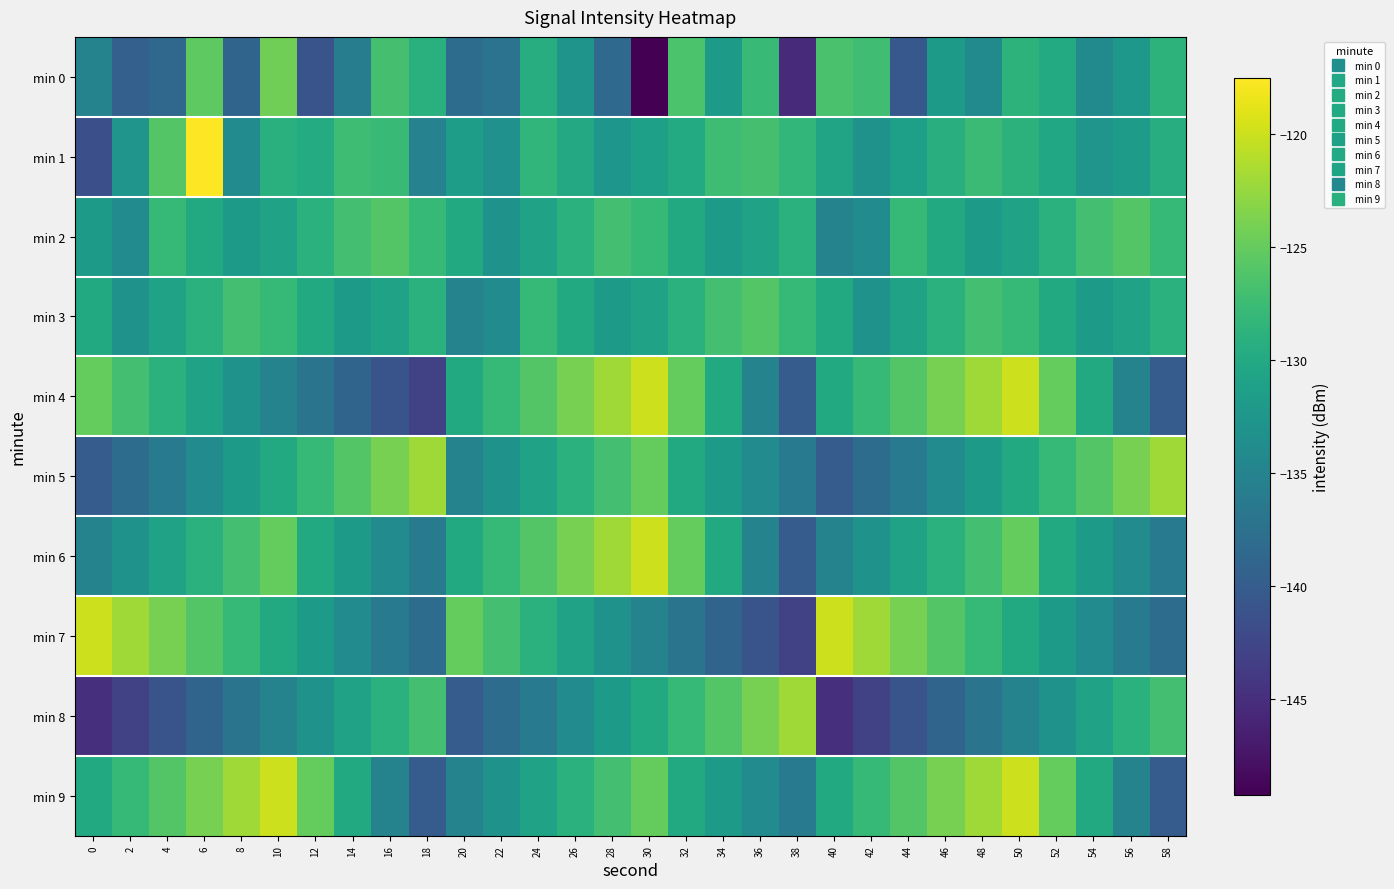

Reading left to right, transcribe all the data shown in this chart.

min 0: 0=-135.0	2=-139.5	4=-138.5	6=-125.4	8=-139.0	10=-124.4	12=-141.1	14=-136.0	16=-126.9	18=-129.1	20=-138.0	22=-137.2	24=-129.5	26=-132.9	28=-138.5	30=-149.2	32=-126.5	34=-131.9	36=-127.8	38=-145.5	40=-126.6	42=-127.3	44=-140.6	46=-131.9	48=-134.1	50=-128.7	52=-129.8	54=-134.1	56=-132.3	58=-128.8
min 1: 0=-141.5	2=-132.7	4=-126.0	6=-117.5	8=-133.9	10=-129.1	12=-129.7	14=-127.4	16=-127.9	18=-135.1	20=-131.5	22=-133.2	24=-128.4	26=-130.1	28=-132.6	30=-131.3	32=-129.8	34=-127.4	36=-126.9	38=-128.3	40=-130.7	42=-133.1	44=-131.4	46=-129.2	48=-127.6	50=-128.9	52=-130.3	54=-132.7	56=-131.8	58=-129.5
min 2: 0=-132.0	2=-134.0	4=-128.0	6=-130.0	8=-132.0	10=-131.0	12=-129.0	14=-127.0	16=-126.0	18=-128.0	20=-130.0	22=-133.0	24=-131.0	26=-129.0	28=-127.0	30=-128.0	32=-130.0	34=-132.0	36=-131.0	38=-129.0	40=-135.0	42=-134.0	44=-128.0	46=-130.0	48=-132.0	50=-131.0	52=-129.0	54=-127.0	56=-126.0	58=-128.0
min 3: 0=-130.0	2=-133.0	4=-131.0	6=-129.0	8=-127.0	10=-128.0	12=-130.0	14=-132.0	16=-131.0	18=-129.0	20=-135.0	22=-134.0	24=-128.0	26=-130.0	28=-132.0	30=-131.0	32=-129.0	34=-127.0	36=-126.0	38=-128.0	40=-130.0	42=-133.0	44=-131.0	46=-129.0	48=-127.0	50=-128.0	52=-130.0	54=-132.0	56=-131.0	58=-129.0
min 4: 0=-125.0	2=-127.0	4=-129.0	6=-131.0	8=-133.0	10=-135.0	12=-137.0	14=-139.0	16=-141.0	18=-143.0	20=-130.0	22=-128.0	24=-126.0	26=-124.0	28=-122.0	30=-120.0	32=-125.0	34=-130.0	36=-135.0	38=-140.0	40=-130.0	42=-128.0	44=-126.0	46=-124.0	48=-122.0	50=-120.0	52=-125.0	54=-130.0	56=-135.0	58=-140.0
min 5: 0=-140.0	2=-138.0	4=-136.0	6=-134.0	8=-132.0	10=-130.0	12=-128.0	14=-126.0	16=-124.0	18=-122.0	20=-135.0	22=-133.0	24=-131.0	26=-129.0	28=-127.0	30=-125.0	32=-130.0	34=-132.0	36=-134.0	38=-136.0	40=-140.0	42=-138.0	44=-136.0	46=-134.0	48=-132.0	50=-130.0	52=-128.0	54=-126.0	56=-124.0	58=-122.0
min 6: 0=-135.0	2=-133.0	4=-131.0	6=-129.0	8=-127.0	10=-125.0	12=-130.0	14=-132.0	16=-134.0	18=-136.0	20=-130.0	22=-128.0	24=-126.0	26=-124.0	28=-122.0	30=-120.0	32=-125.0	34=-130.0	36=-135.0	38=-140.0	40=-135.0	42=-133.0	44=-131.0	46=-129.0	48=-127.0	50=-125.0	52=-130.0	54=-132.0	56=-134.0	58=-136.0
min 7: 0=-120.0	2=-122.0	4=-124.0	6=-126.0	8=-128.0	10=-130.0	12=-132.0	14=-134.0	16=-136.0	18=-138.0	20=-125.0	22=-127.0	24=-129.0	26=-131.0	28=-133.0	30=-135.0	32=-137.0	34=-139.0	36=-141.0	38=-143.0	40=-120.0	42=-122.0	44=-124.0	46=-126.0	48=-128.0	50=-130.0	52=-132.0	54=-134.0	56=-136.0	58=-138.0
min 8: 0=-145.0	2=-143.0	4=-141.0	6=-139.0	8=-137.0	10=-135.0	12=-133.0	14=-131.0	16=-129.0	18=-127.0	20=-140.0	22=-138.0	24=-136.0	26=-134.0	28=-132.0	30=-130.0	32=-128.0	34=-126.0	36=-124.0	38=-122.0	40=-145.0	42=-143.0	44=-141.0	46=-139.0	48=-137.0	50=-135.0	52=-133.0	54=-131.0	56=-129.0	58=-127.0
min 9: 0=-130.0	2=-128.0	4=-126.0	6=-124.0	8=-122.0	10=-120.0	12=-125.0	14=-130.0	16=-135.0	18=-140.0	20=-135.0	22=-133.0	24=-131.0	26=-129.0	28=-127.0	30=-125.0	32=-130.0	34=-132.0	36=-134.0	38=-136.0	40=-130.0	42=-128.0	44=-126.0	46=-124.0	48=-122.0	50=-120.0	52=-125.0	54=-130.0	56=-135.0	58=-140.0